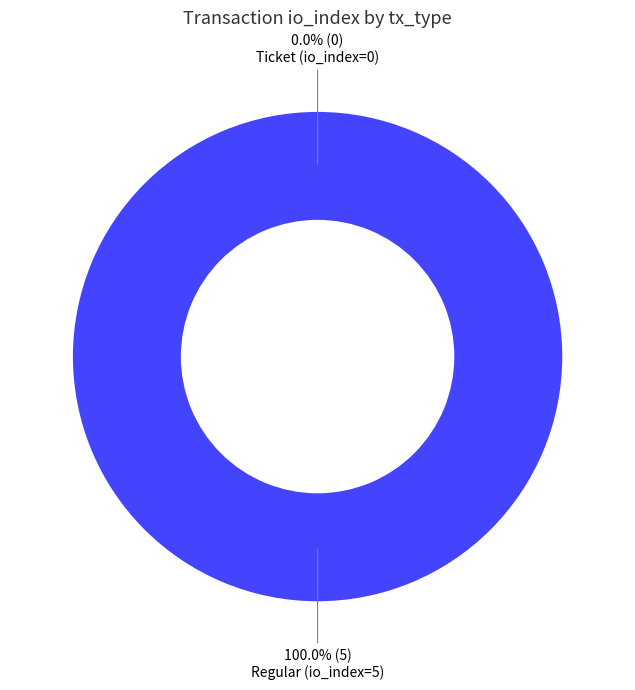

Which slice represents more than half of the pie?

Regular (io_index=5)